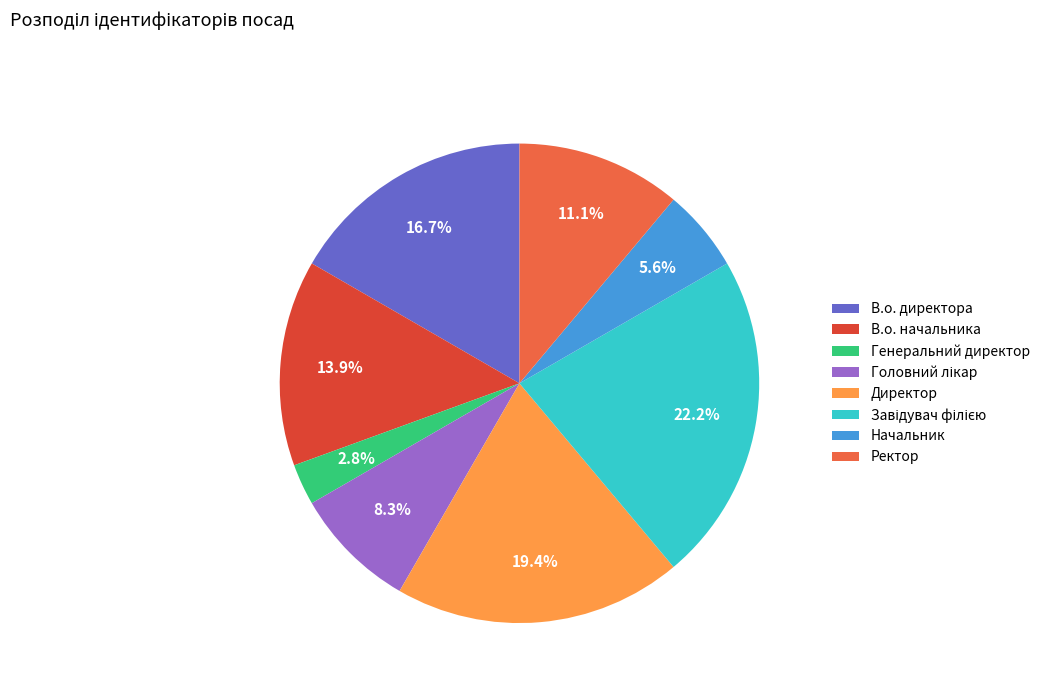

The В.о. директора slice represents 17% of the pie. True or false?

True